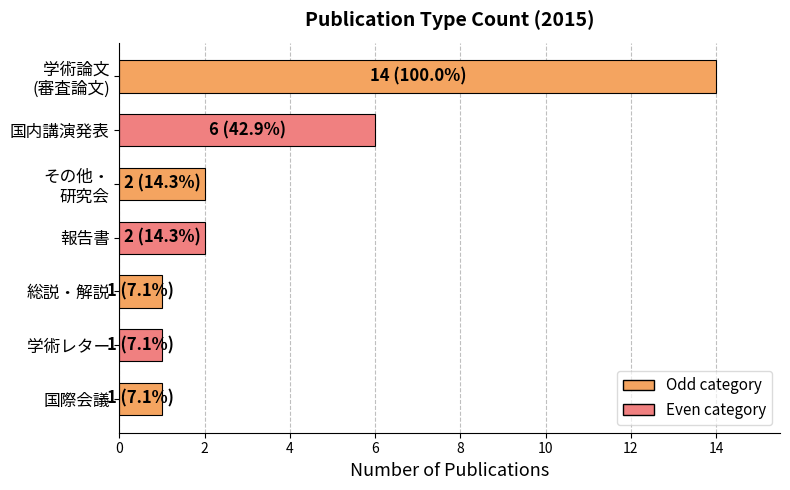

What is the maximum value shown in the chart?

14